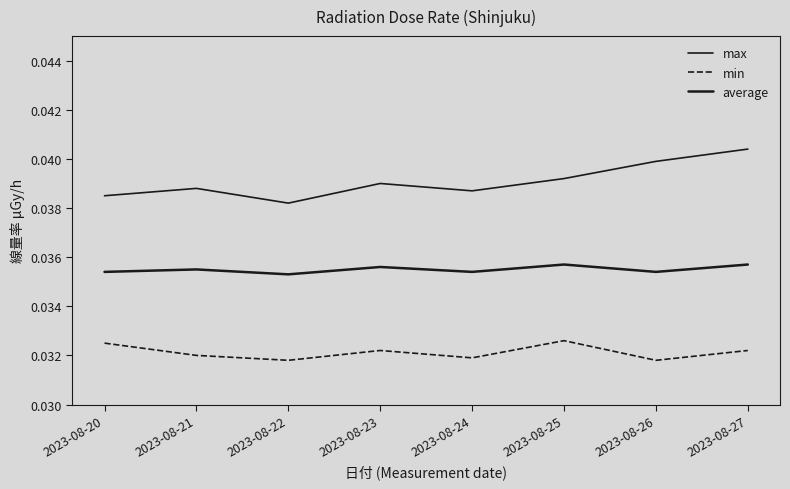

Does the chart display data point markers on the line(s)?

No